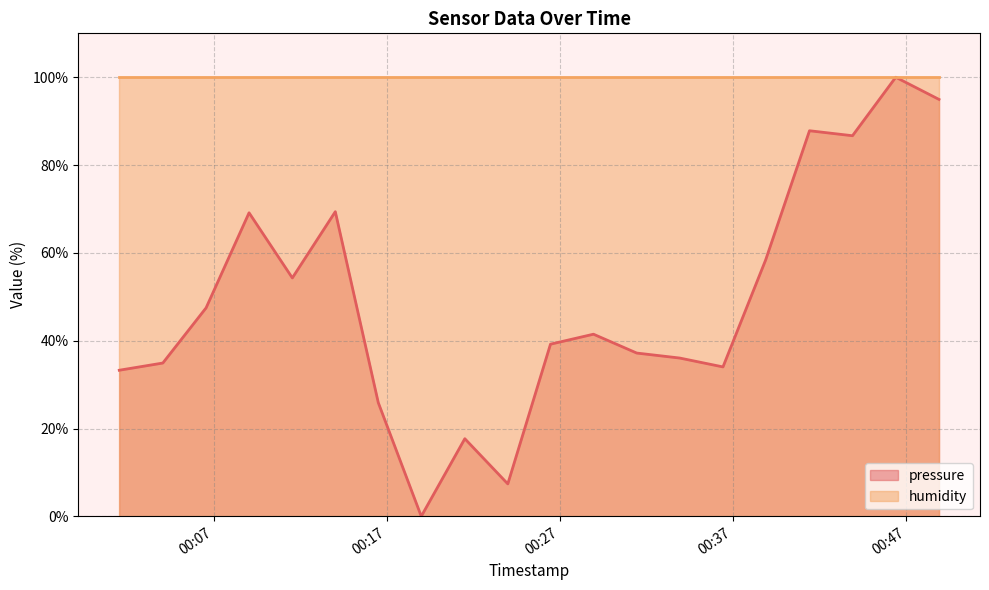

What is the value of the 9th point from the left?

17.7